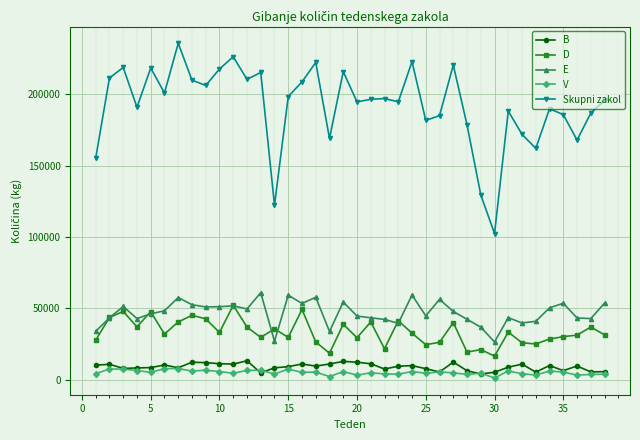

True or false: Skupni zakol and V cross at least once.

False